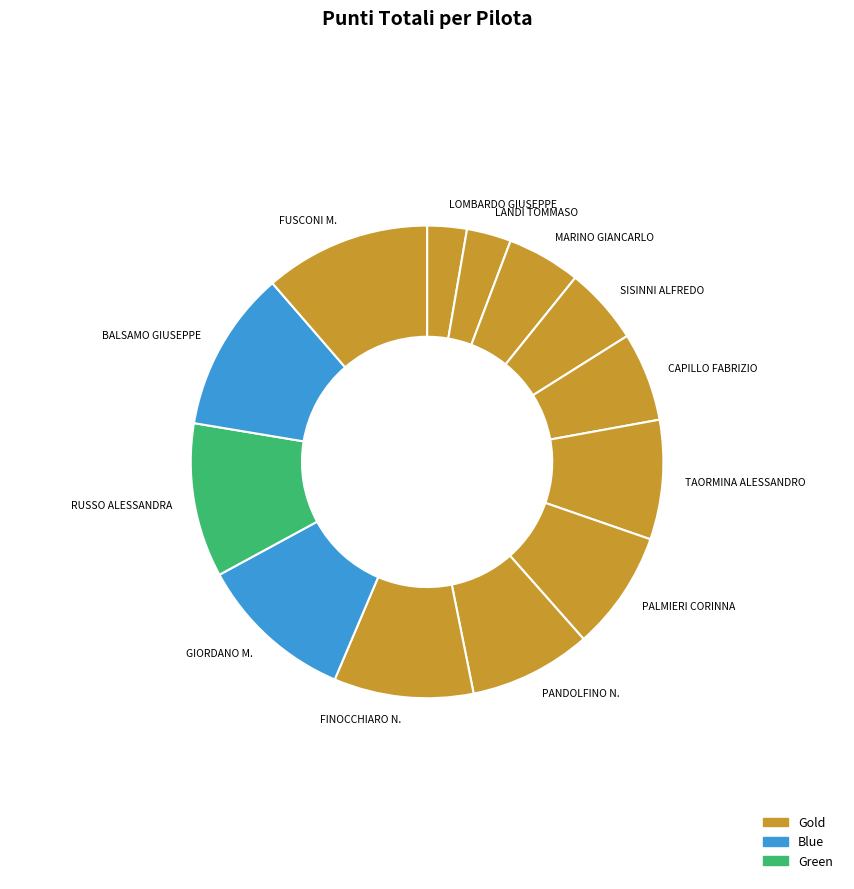

Is it true that SISINNI ALFREDO is 16% of the pie?

False